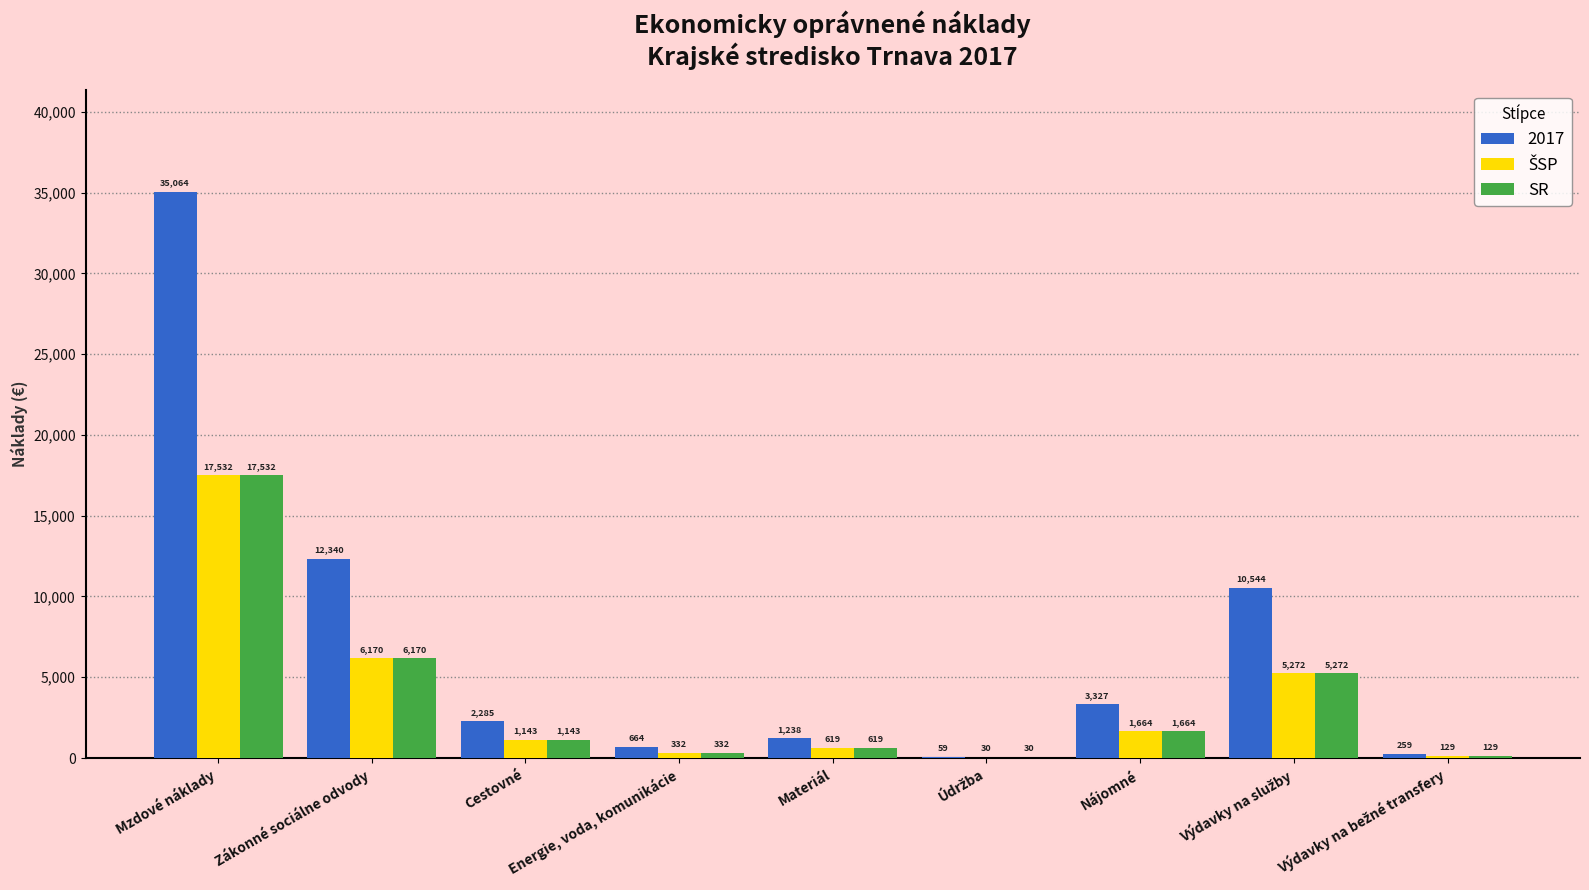

At which label does SR first exceed 1142?

Mzdové náklady